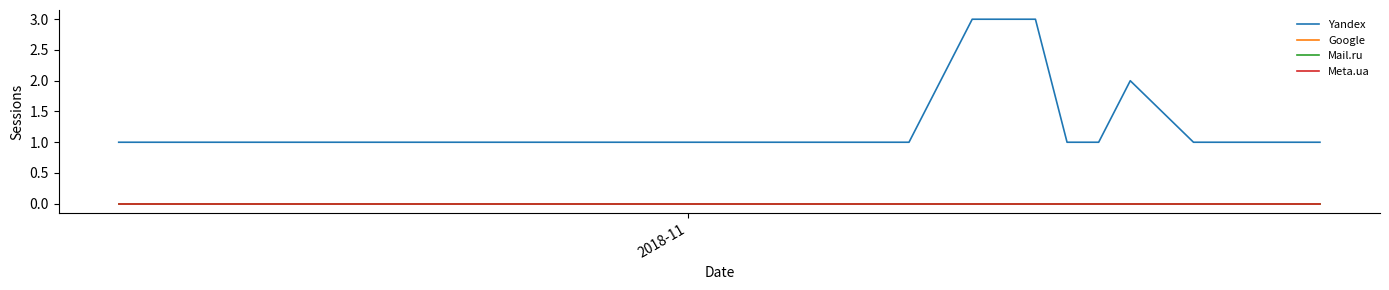

Does the chart have visible grid lines?

No